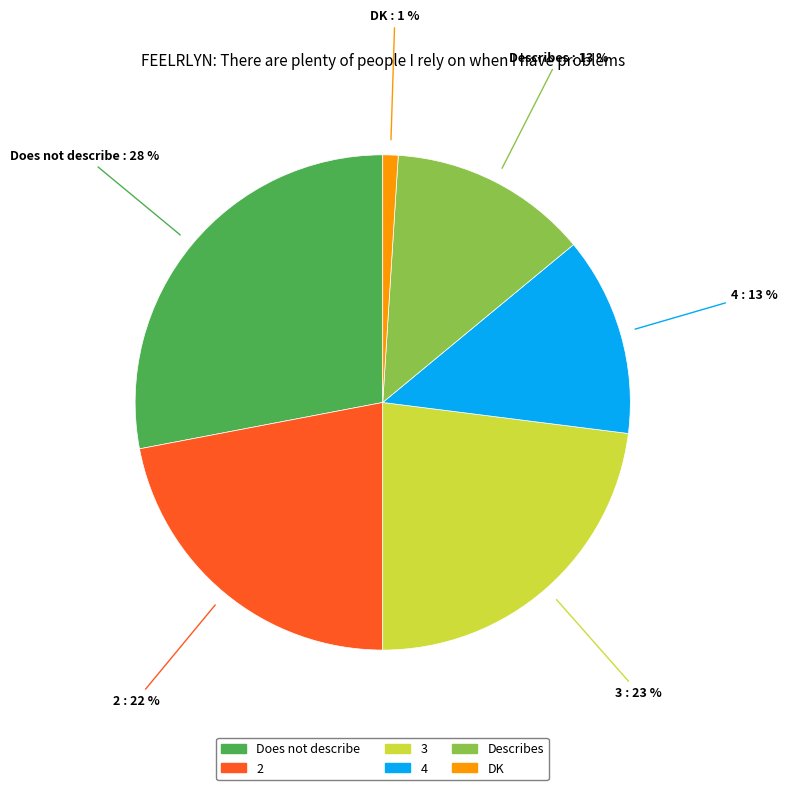

True or false: Describes accounts for 26% of the total.

False